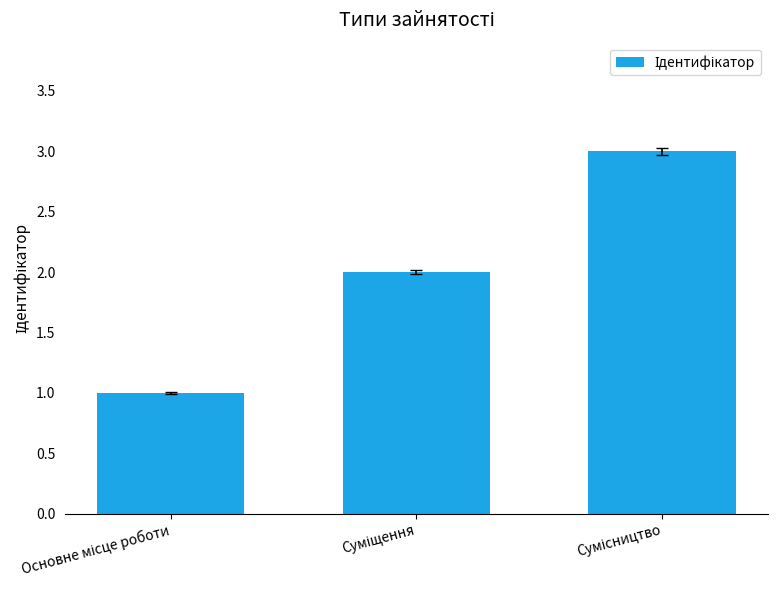

What is the sum of all values?

6